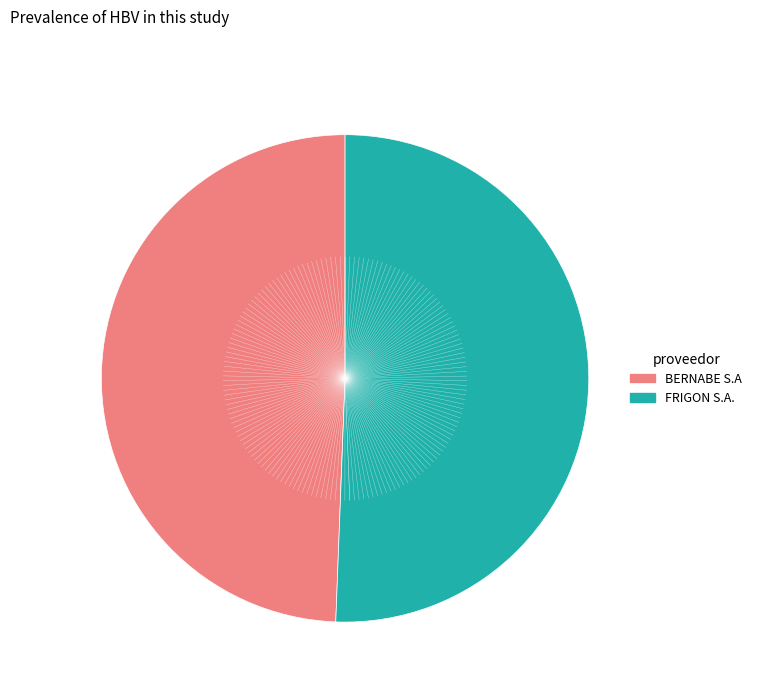

Is there any slice that represents more than half of the pie?

Yes